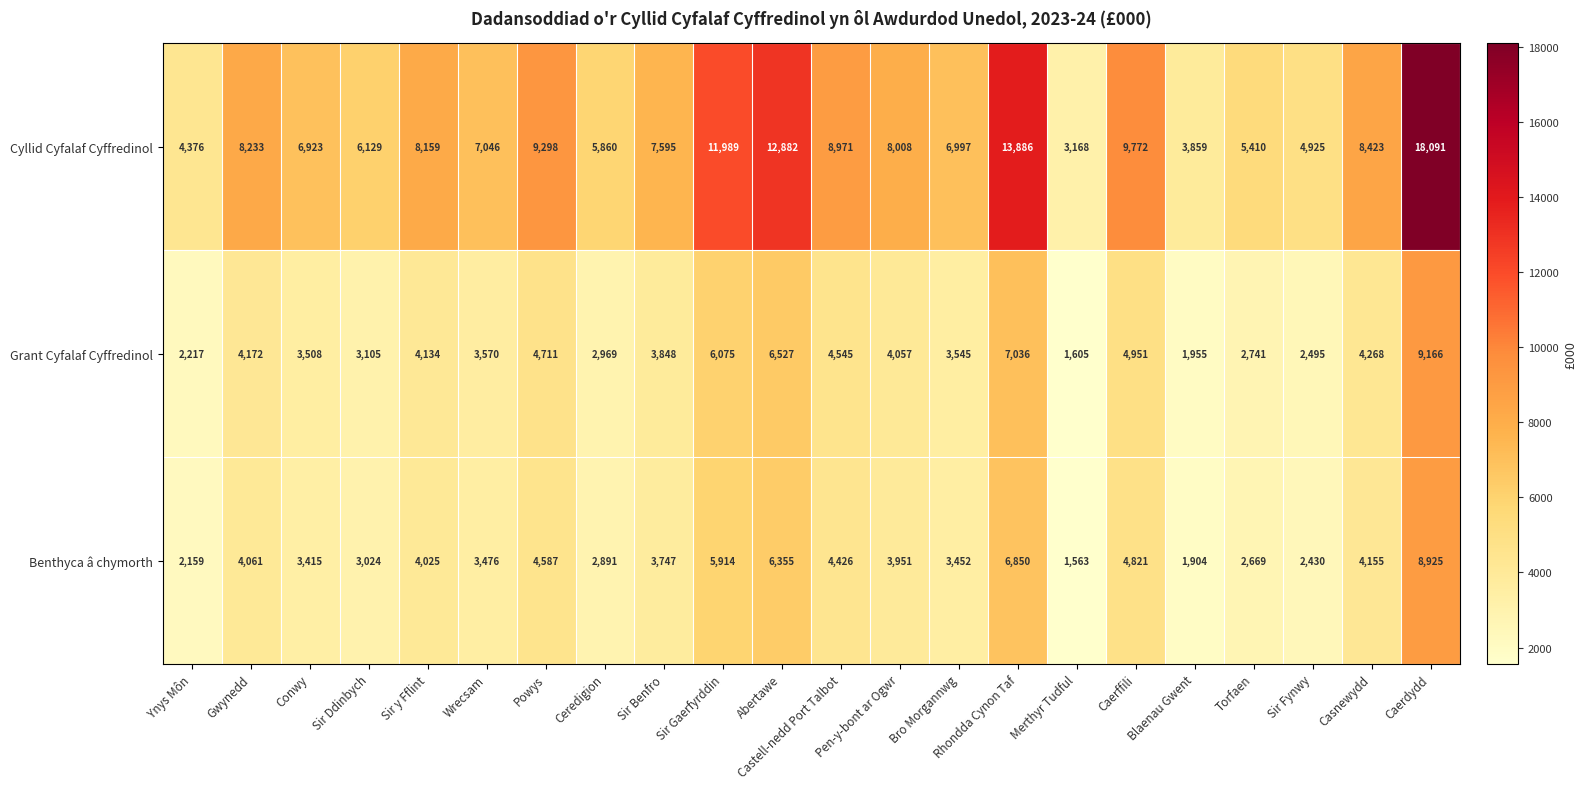

At how many categories does at least one series exceed 3421?

21